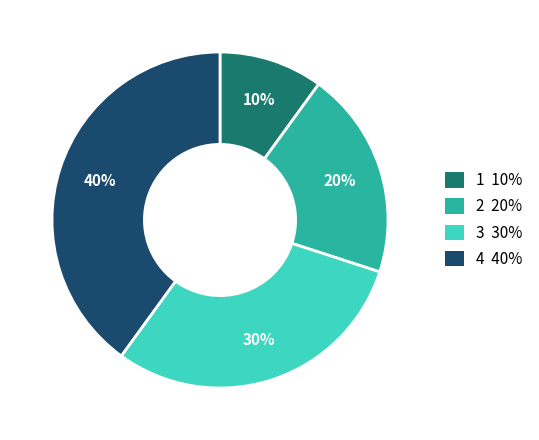

Is there any slice that represents more than half of the pie?

No